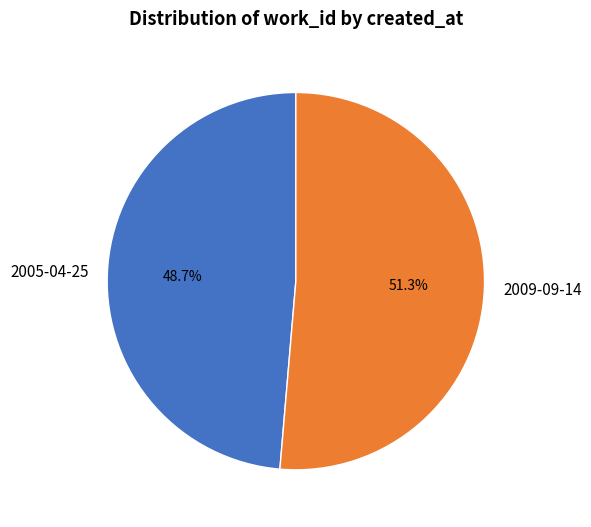

How many segments does this pie chart have?

2